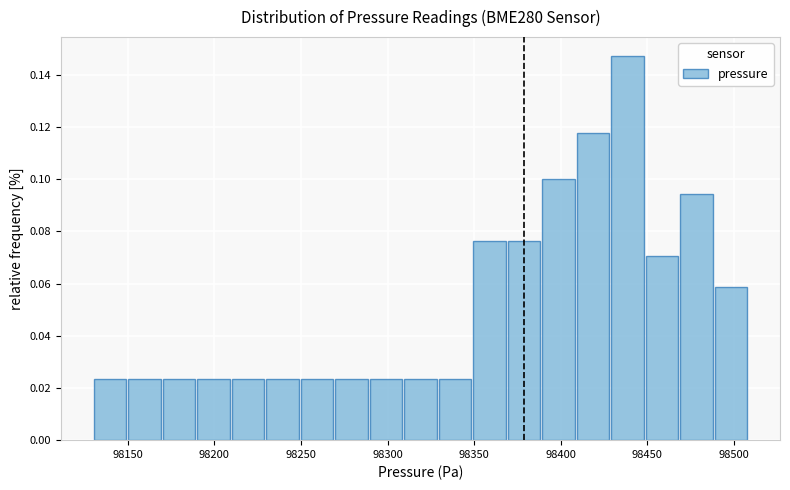

Around what value on the x-axis is the tallest bar? Give the approximate position of its centre, as read against the axis.

98440